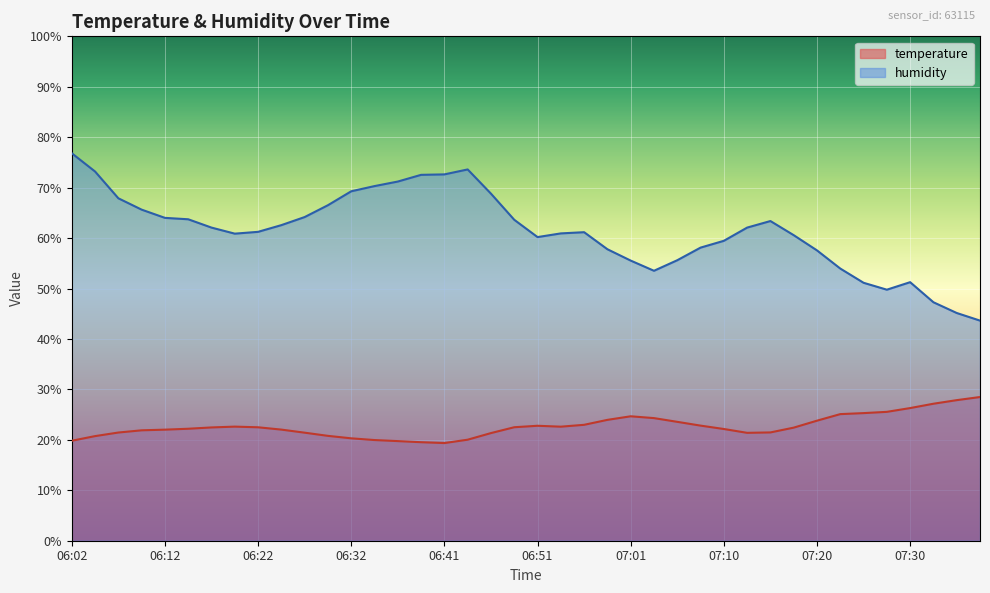

True or false: humidity has a value of 35.3 at 07:01.

False